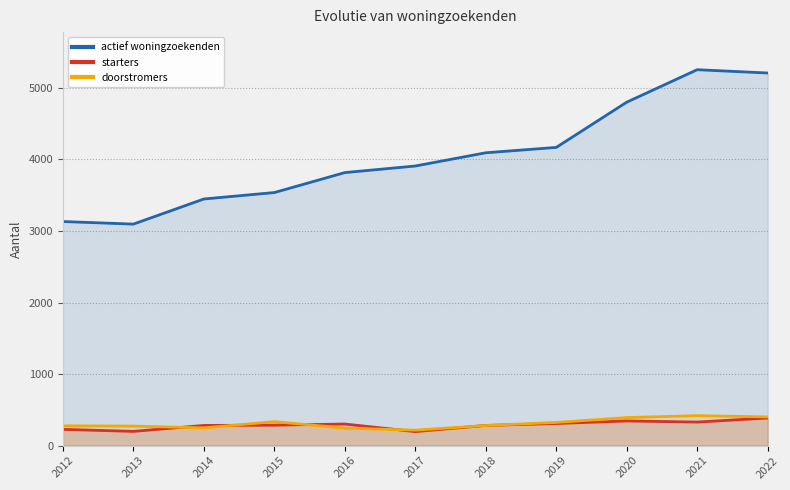

What is the value of the doorstromers point at the 10th from the left?

419